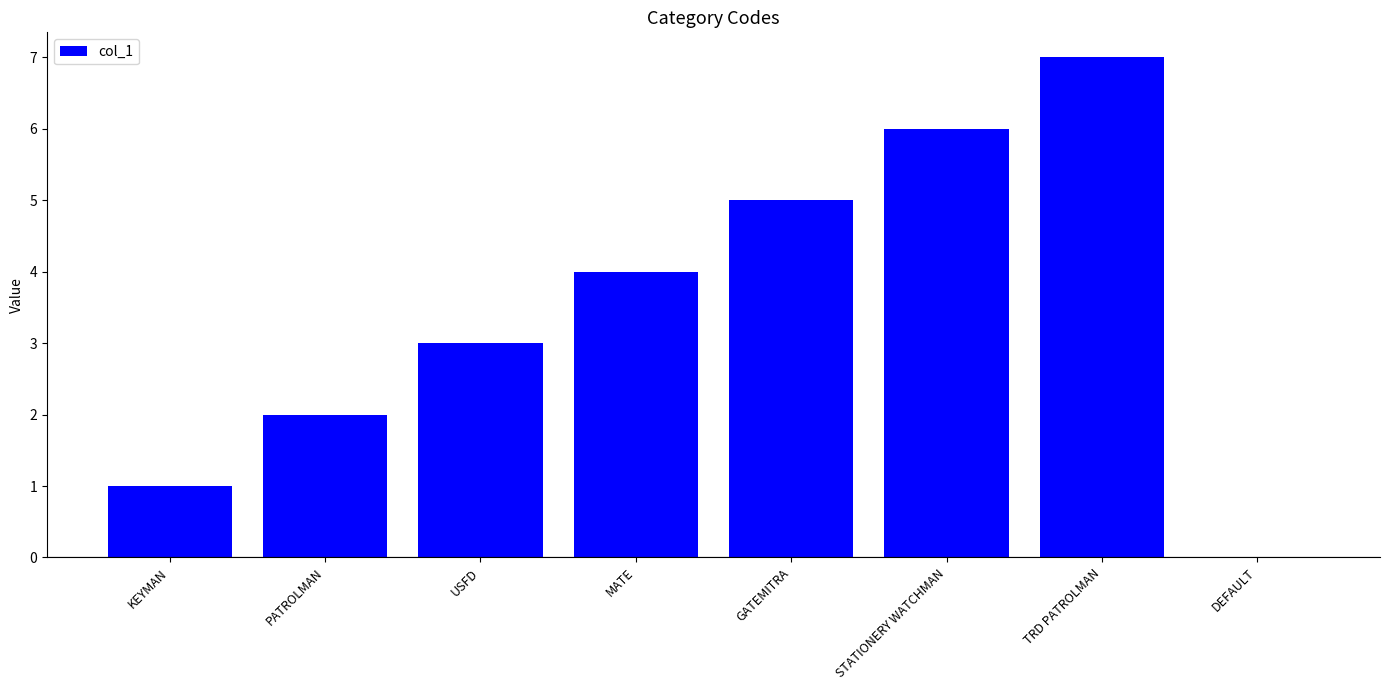

Read the value at USFD.

3